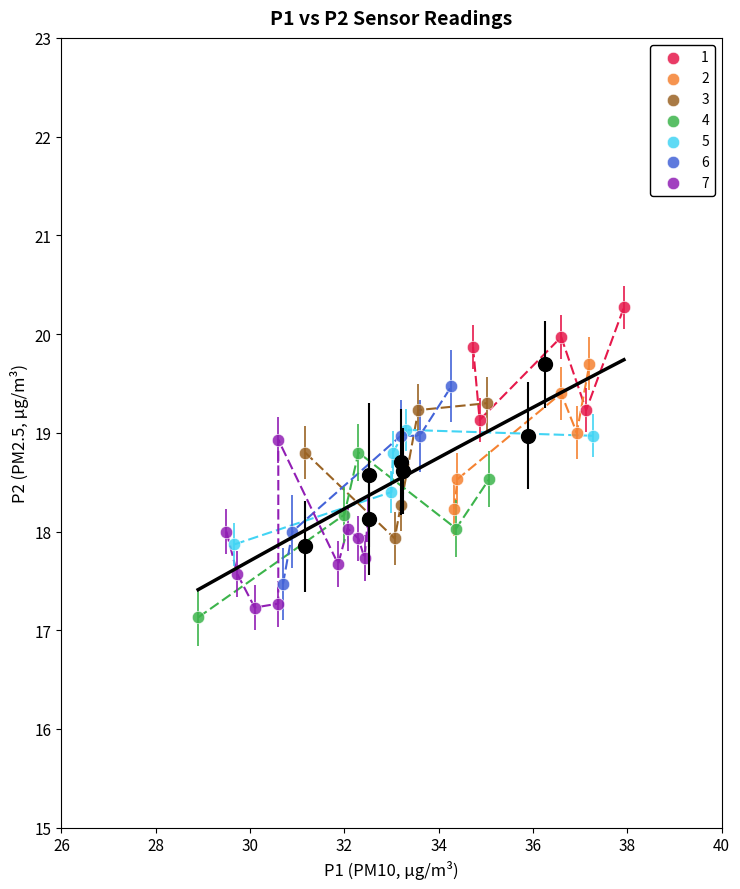

Which series reaches the minimum Y coordinate?

4